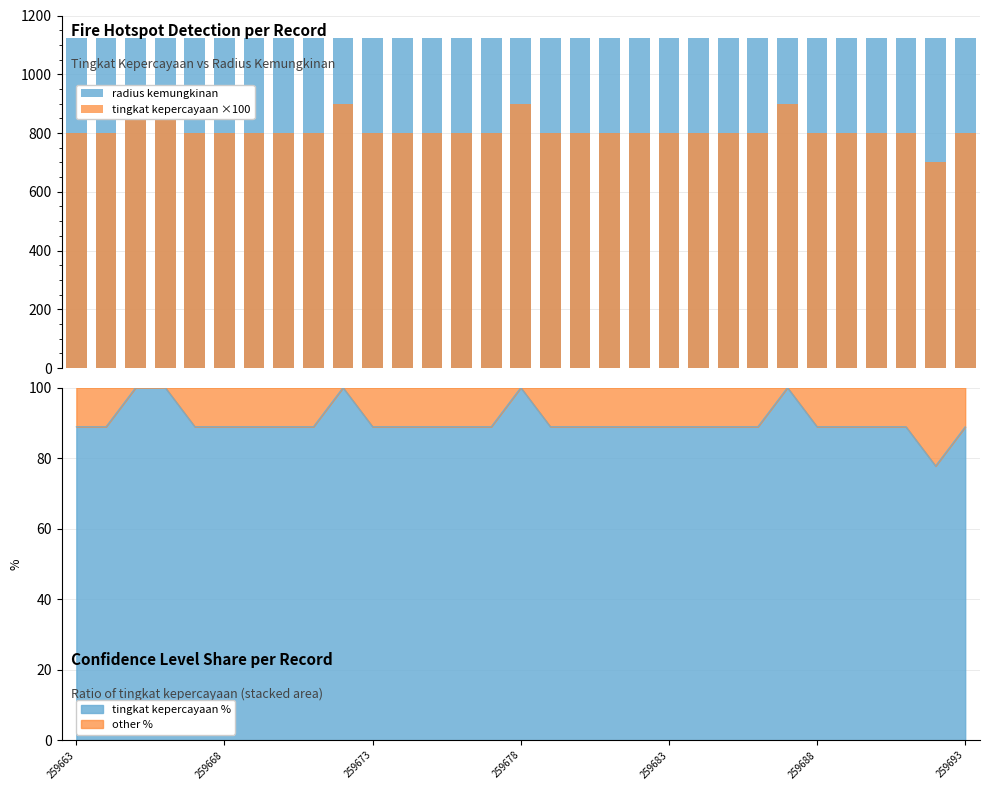

True or false: tingkat kepercayaan ×100 has a value of 1055 at 29.

False